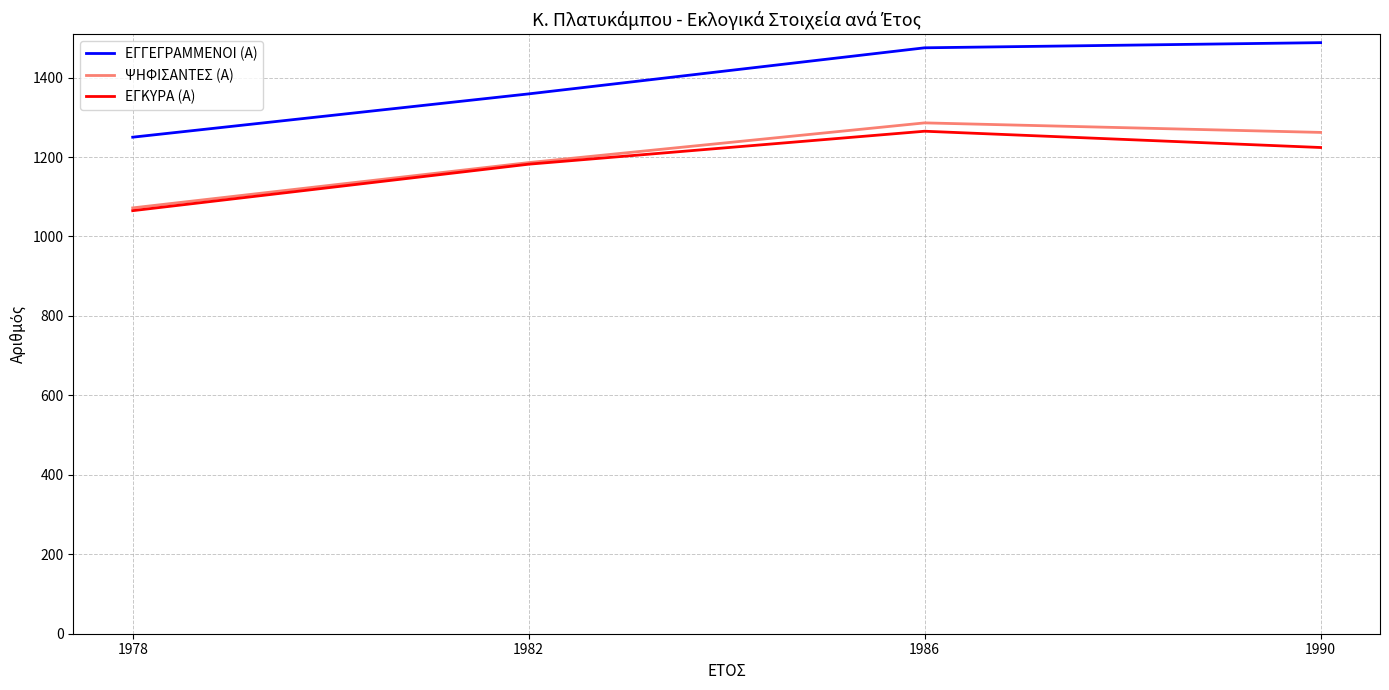

What is the difference between the maximum and minimum values in the ΕΓΚΥΡΑ (Α) series?

200